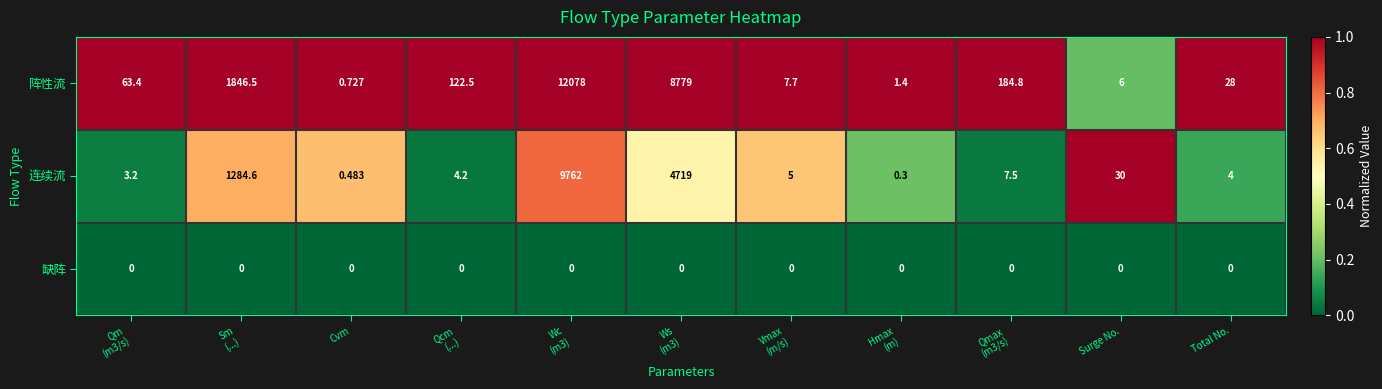

Which series has the largest total across all categories?

阵性流